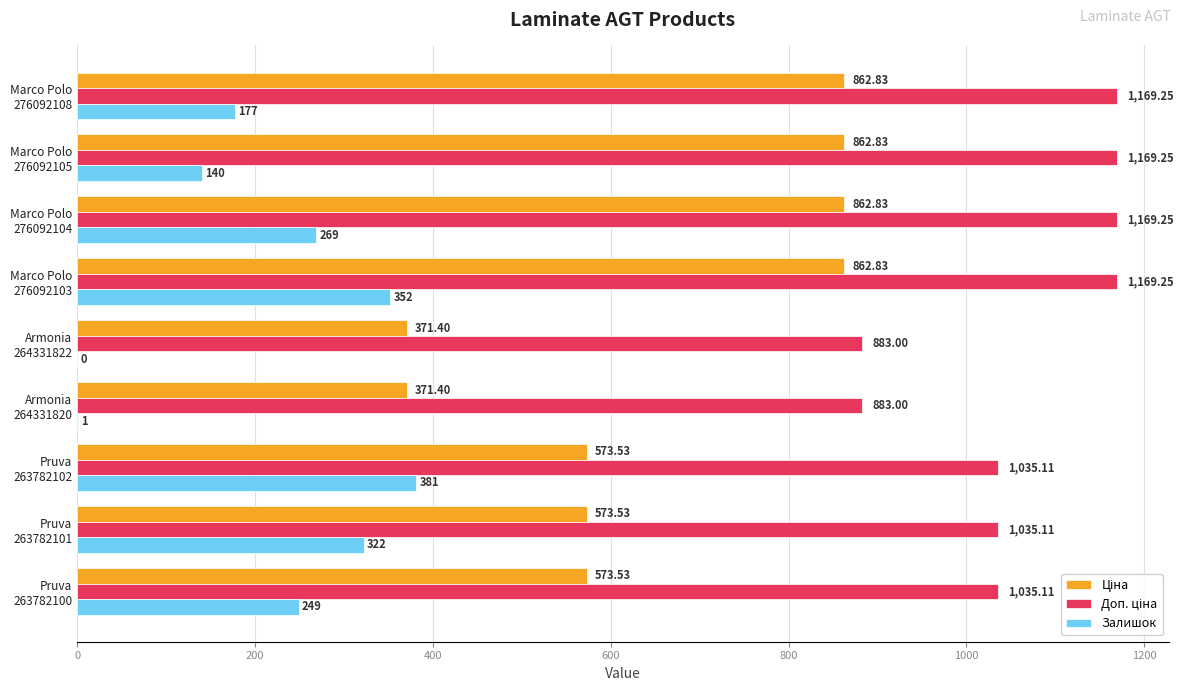

How many distinct data groups are displayed?

3